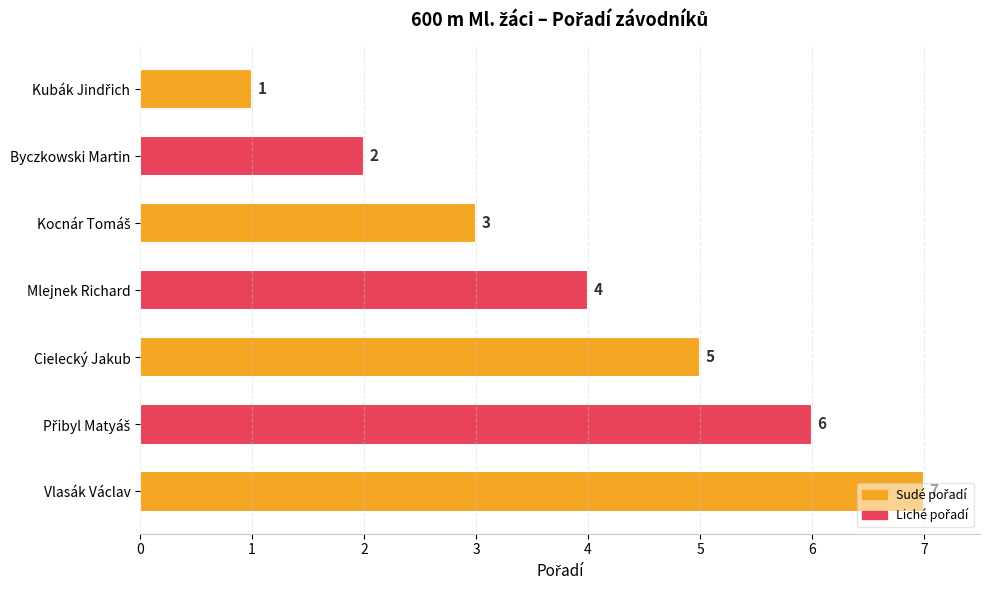

The chart shows a value of 3 at Byczkowski Martin. True or false?

False